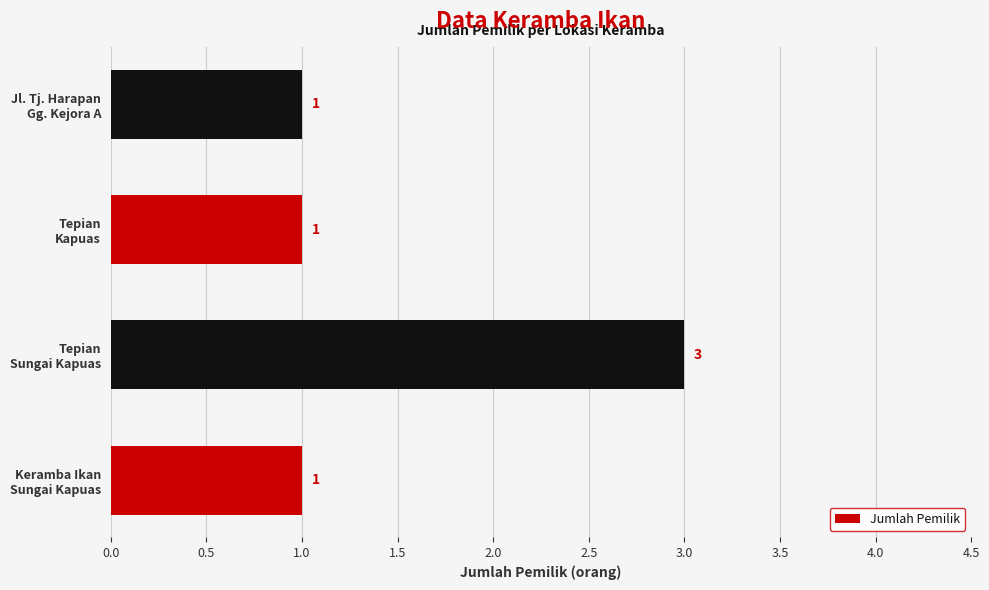

Reading bottom to top, transcribe all the data shown in this chart.

1	3	1	1